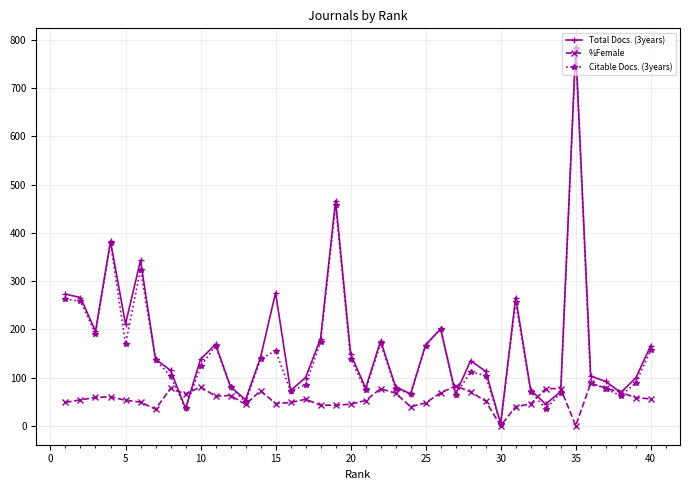

What is the value of the Citable Docs. (3years) point at the 13th from the left?

49.0